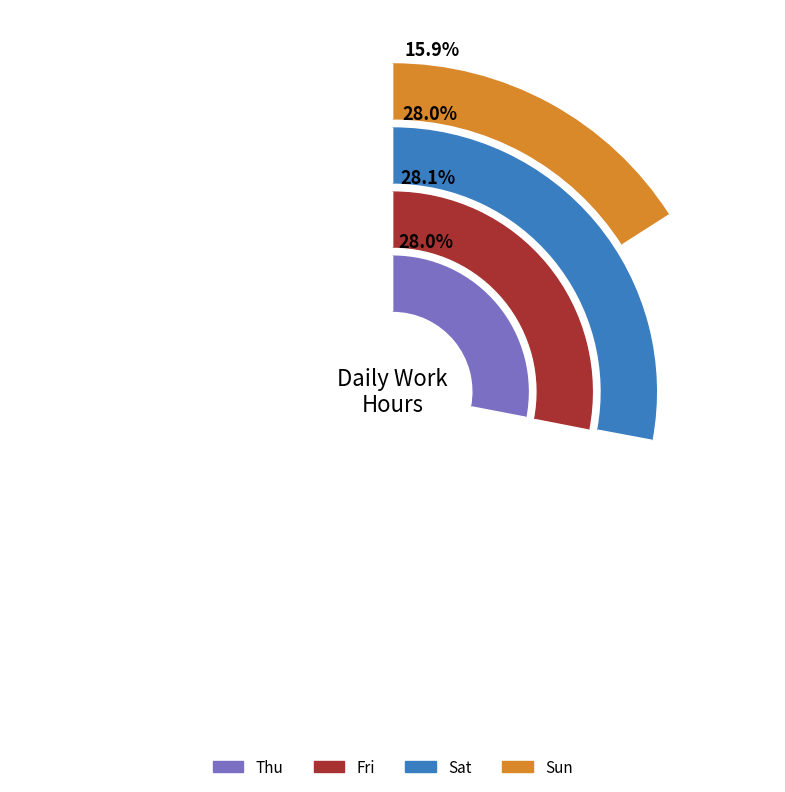

Does Thu represent more than half of the total?

No